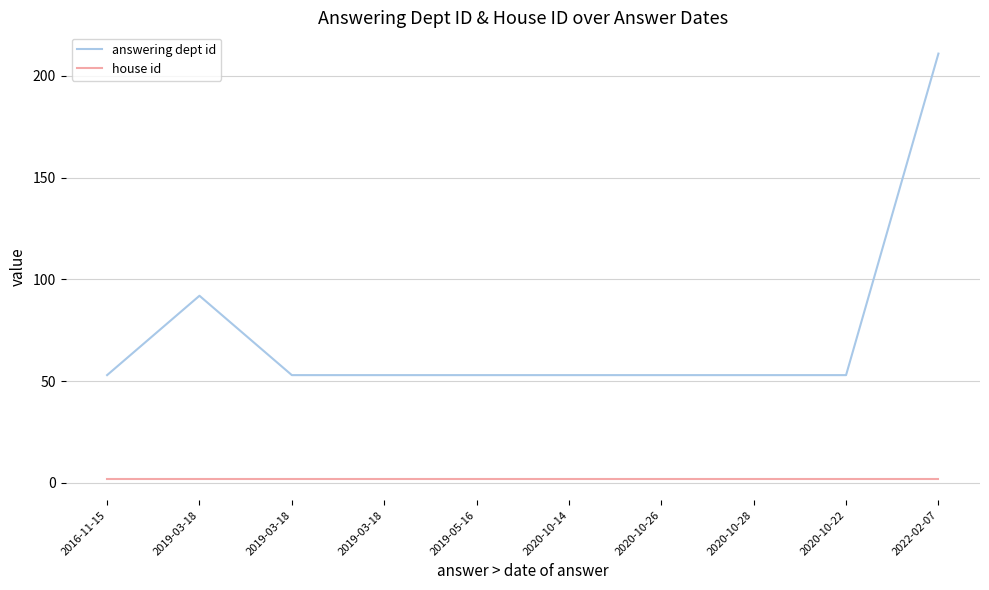

What is the difference between the second highest and second lowest values in the answering dept id series?

39